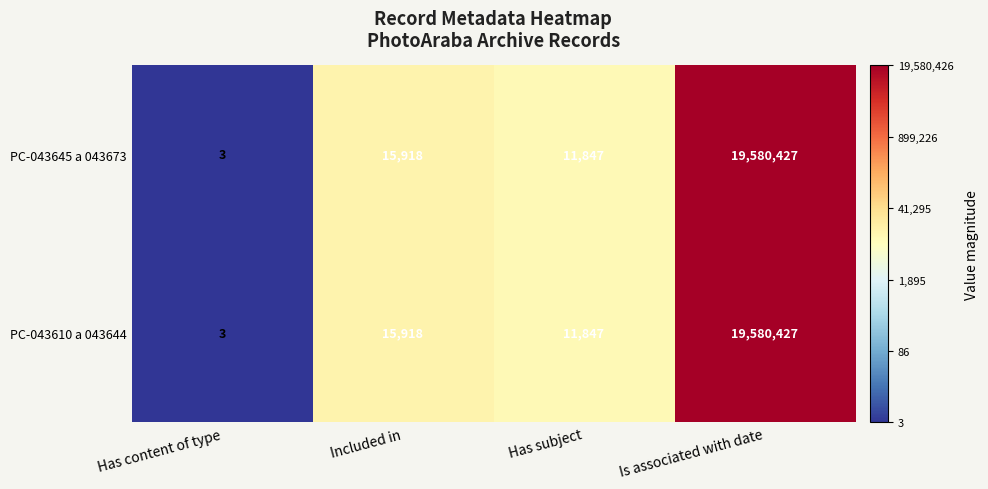

Rank the categories by PC-043610 a 043644 value from lowest to highest.

Has content of type, Has subject, Included in, Is associated with date